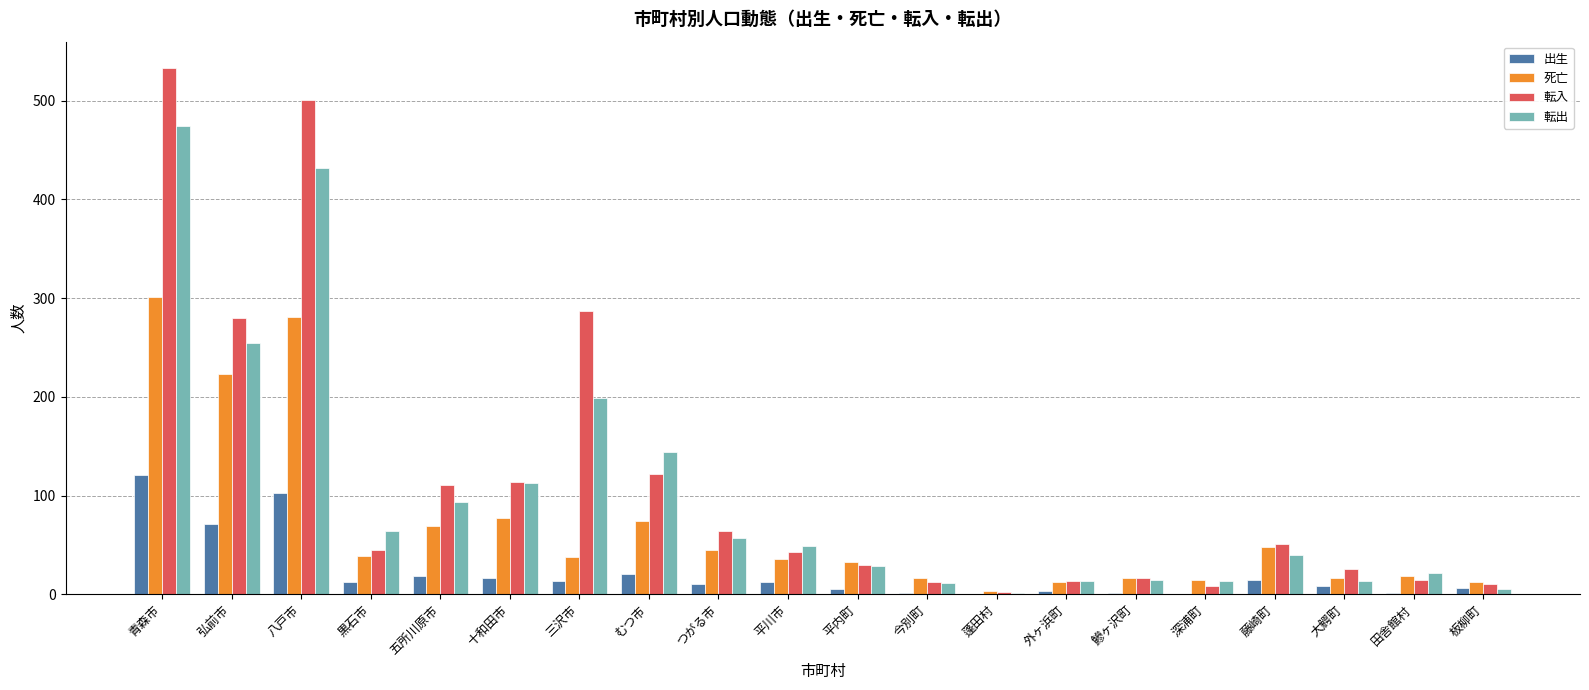

What is the difference between the 転入 values at 黒石市 and 外ヶ浜町?

32